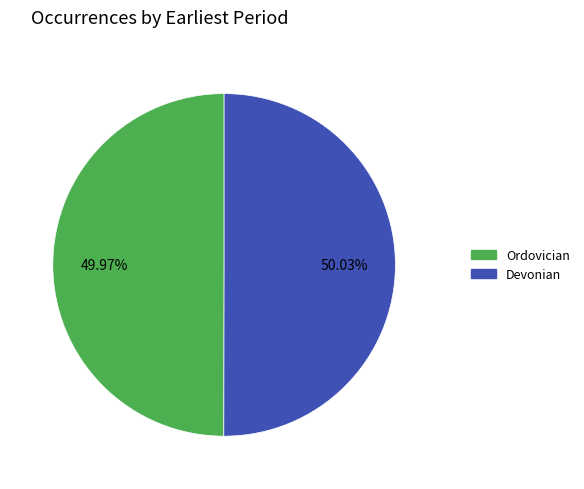

To the nearest percent, what is the average slice percentage?

50%